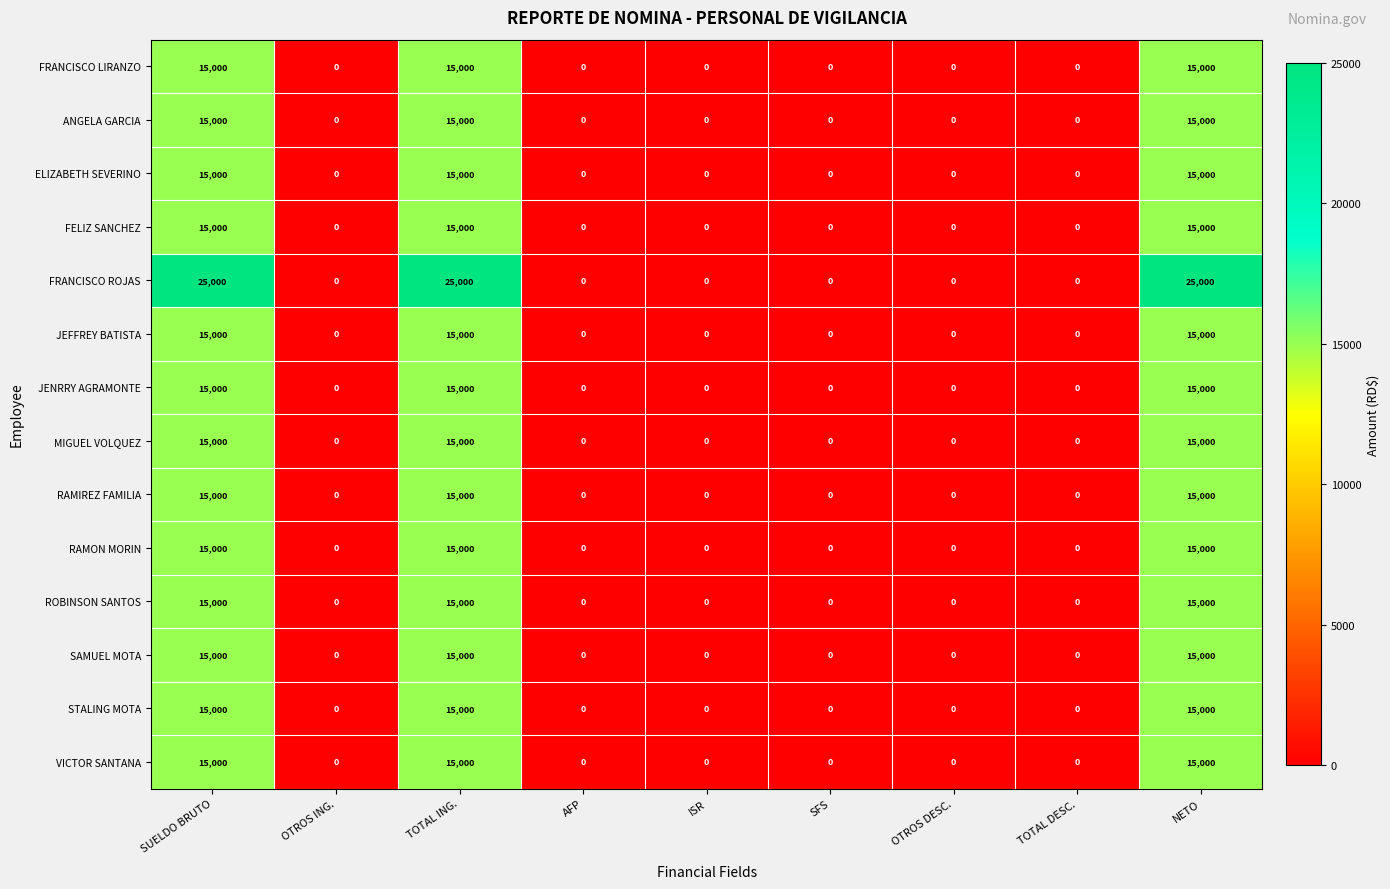

What is the maximum value for ANGELA GARCIA?

15000